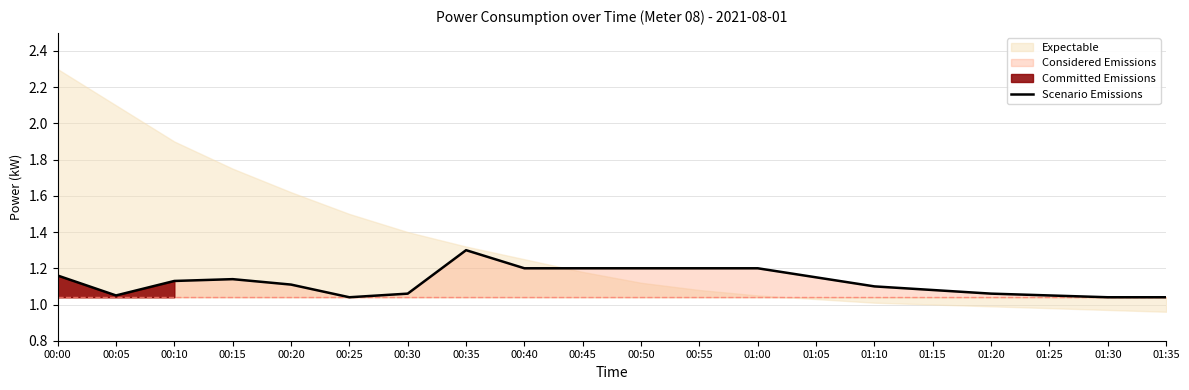

The value at 00:20 is 1.1. True or false?

True